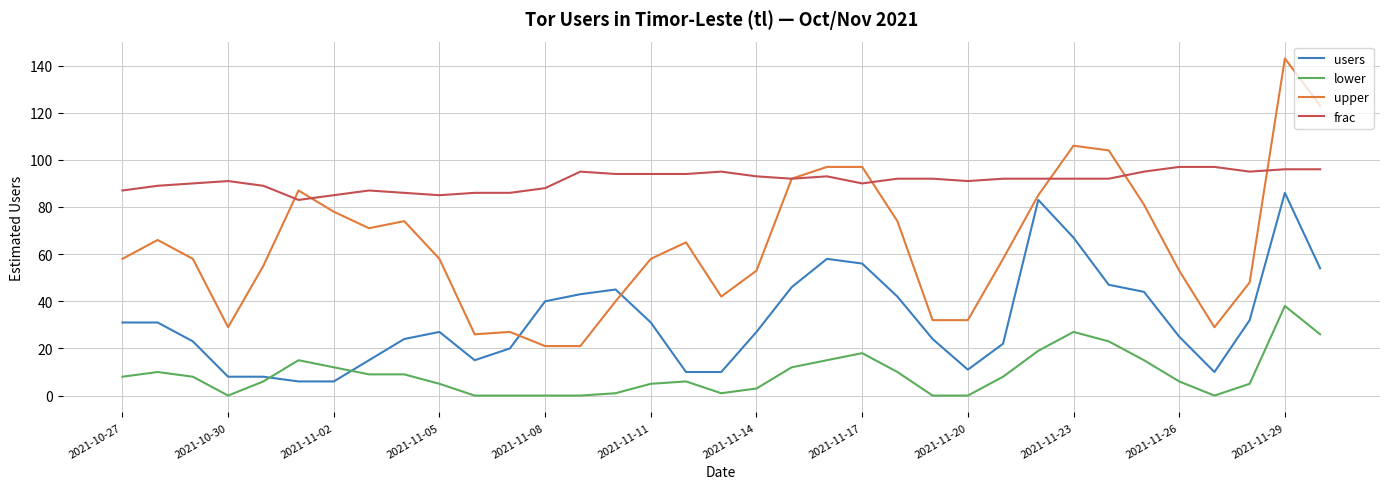

Which series has the largest total across all categories?

frac